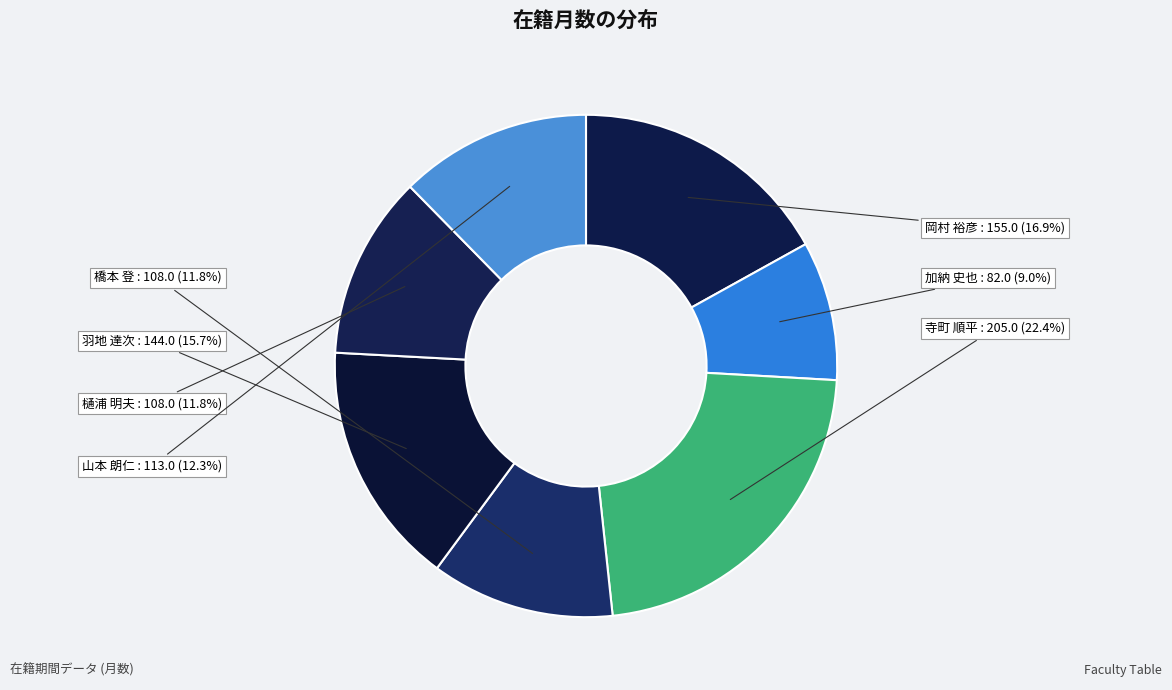

How many segments does this pie chart have?

7